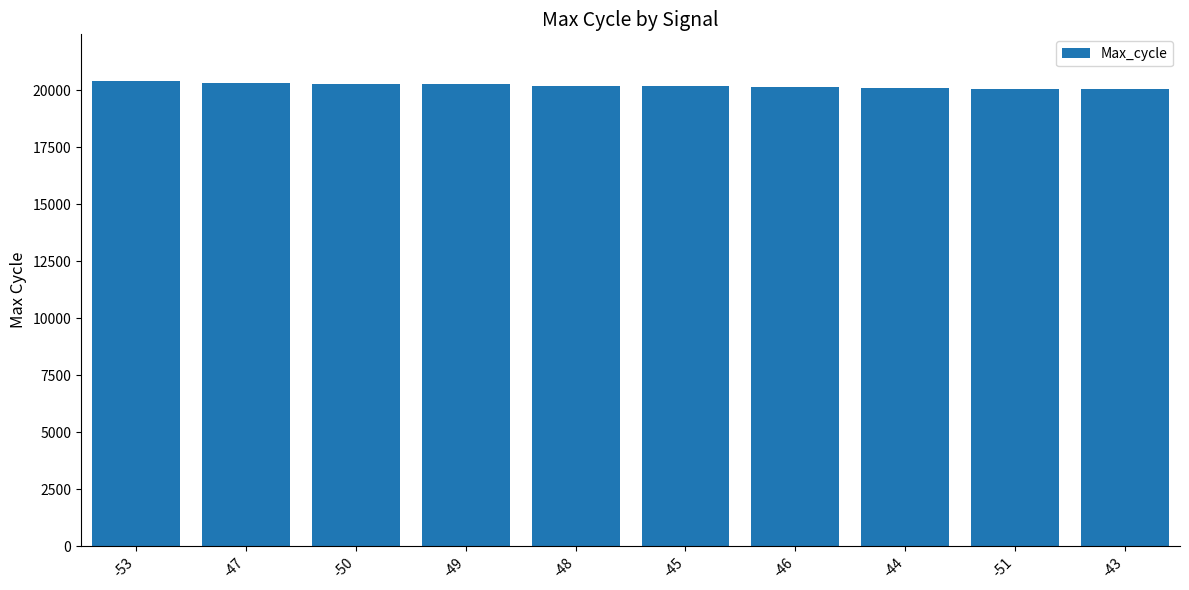

What is the minimum value shown in the chart?

20039.0